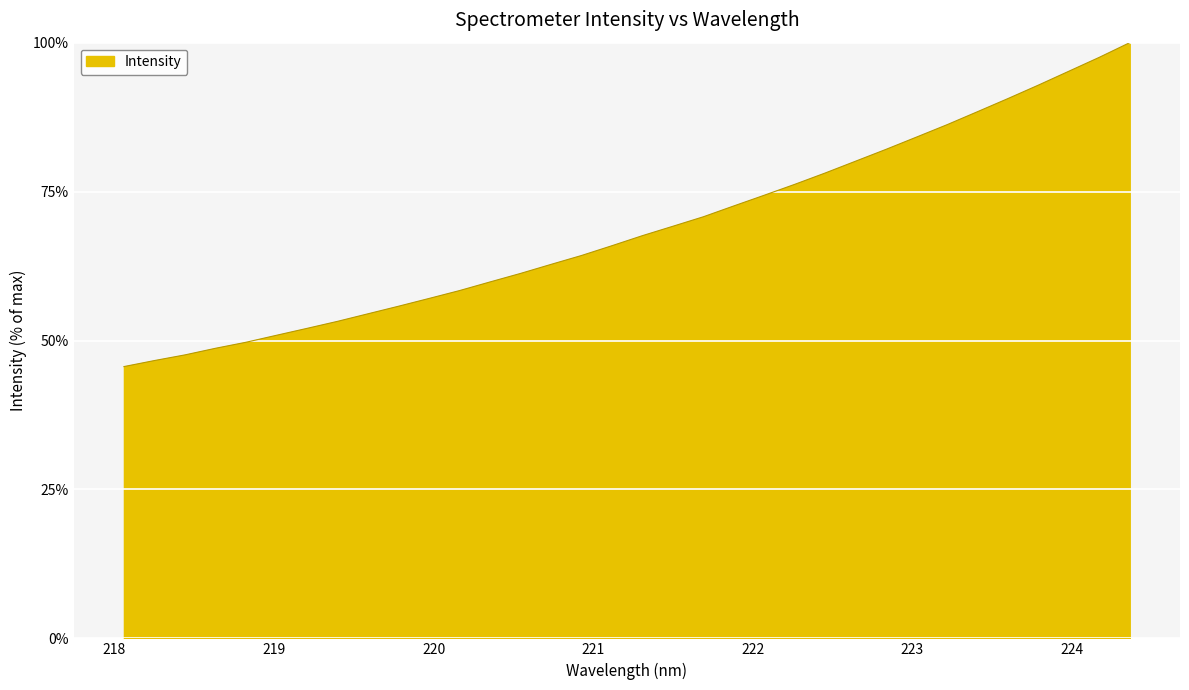

What is the minimum value shown in the chart?

45.6